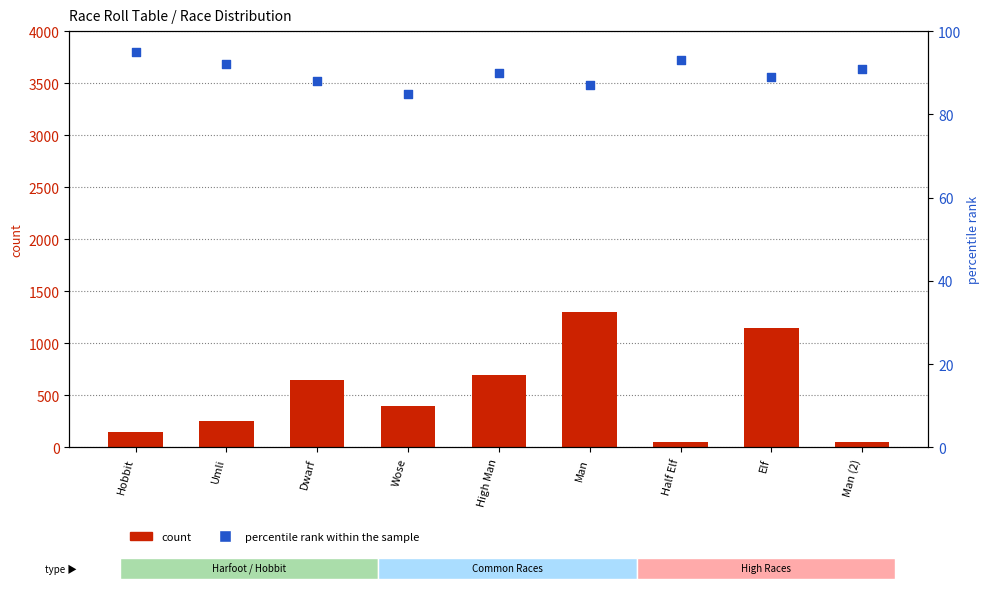

Which series has the widest spread of Y values?

count